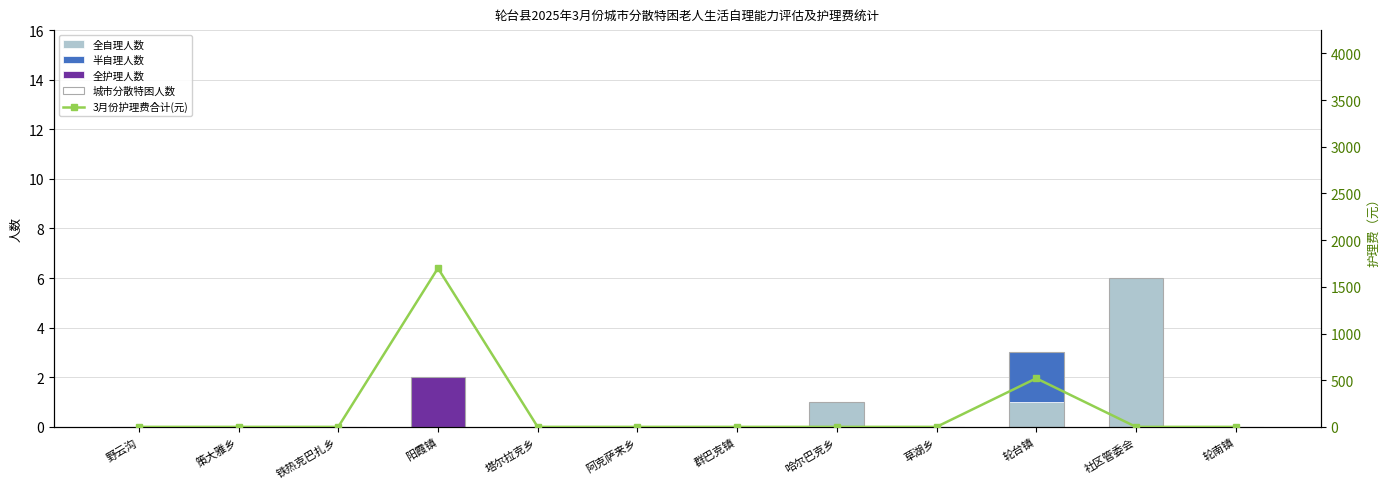

Reading right to left, what are all the values shown in this chart?

全自理人数: 轮南镇=0	社区管委会=6	轮台镇=1	草湖乡=0	哈尔巴克乡=1	群巴克镇=0	阿克萨来乡=0	塔尔拉克乡=0	阳霞镇=0	铁热克巴扎乡=0	策大雅乡=0	野云沟=0
半自理人数: 轮南镇=0	社区管委会=0	轮台镇=2	草湖乡=0	哈尔巴克乡=0	群巴克镇=0	阿克萨来乡=0	塔尔拉克乡=0	阳霞镇=0	铁热克巴扎乡=0	策大雅乡=0	野云沟=0
全护理人数: 轮南镇=0	社区管委会=0	轮台镇=0	草湖乡=0	哈尔巴克乡=0	群巴克镇=0	阿克萨来乡=0	塔尔拉克乡=0	阳霞镇=2	铁热克巴扎乡=0	策大雅乡=0	野云沟=0
城市分散特困人数: 轮南镇=0	社区管委会=6	轮台镇=3	草湖乡=0	哈尔巴克乡=1	群巴克镇=0	阿克萨来乡=0	塔尔拉克乡=0	阳霞镇=2	铁热克巴扎乡=0	策大雅乡=0	野云沟=0
3月份护理费合计(元): 轮南镇=0	社区管委会=0	轮台镇=520	草湖乡=0	哈尔巴克乡=0	群巴克镇=0	阿克萨来乡=0	塔尔拉克乡=0	阳霞镇=1700	铁热克巴扎乡=0	策大雅乡=0	野云沟=0